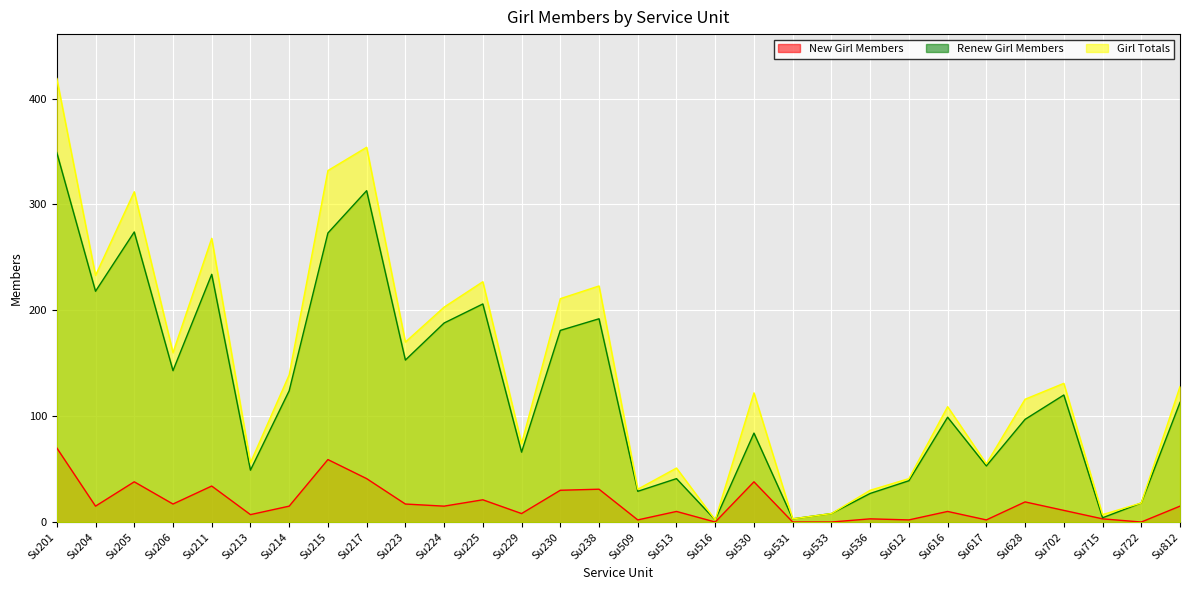

What is the difference between the second highest and minimum values in the Renew Girl Members series?

311